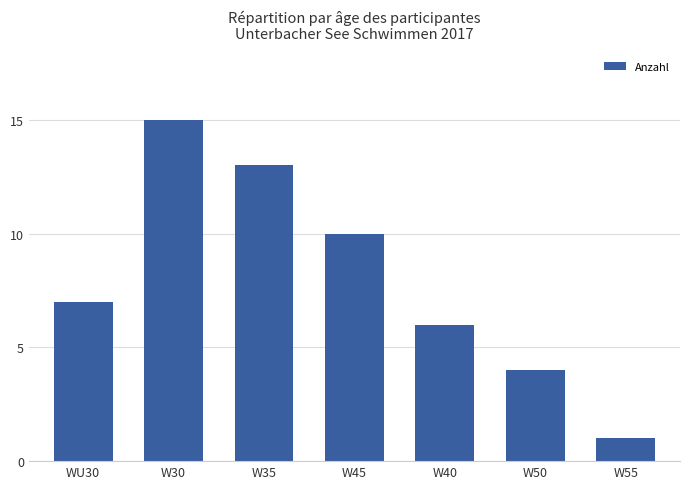

Reading left to right, what are all the values shown in this chart?

WU30=7	W30=15	W35=13	W45=10	W40=6	W50=4	W55=1